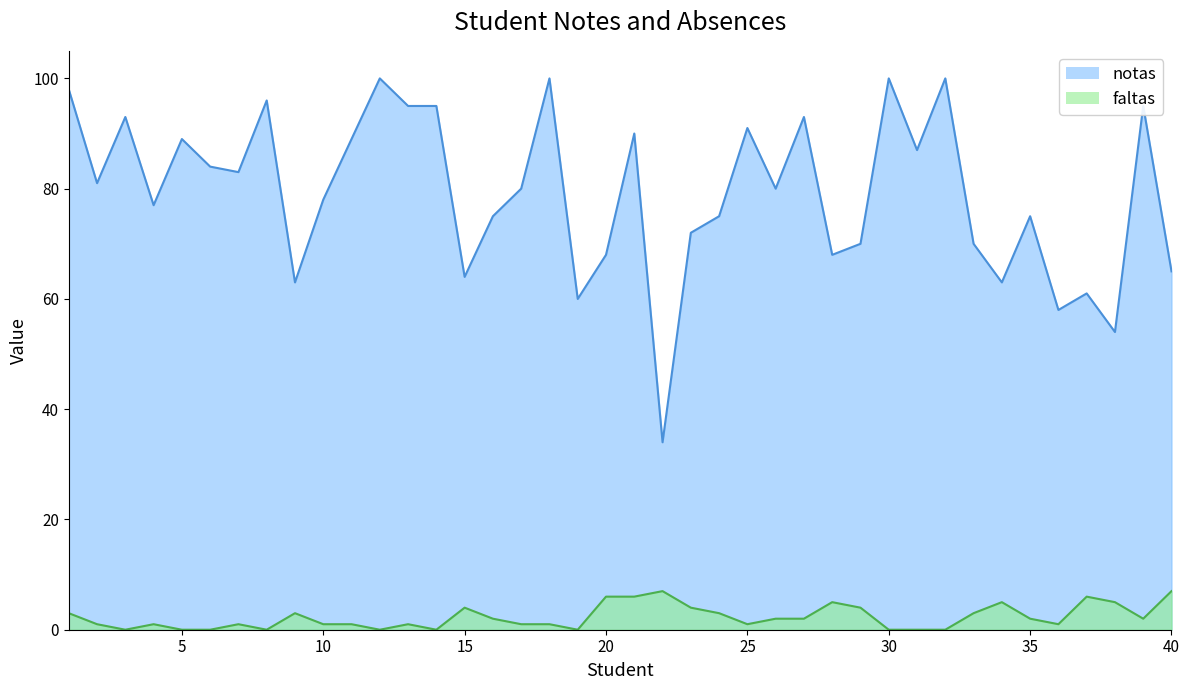

Rank the series at 26 from lowest to highest value.

faltas, notas